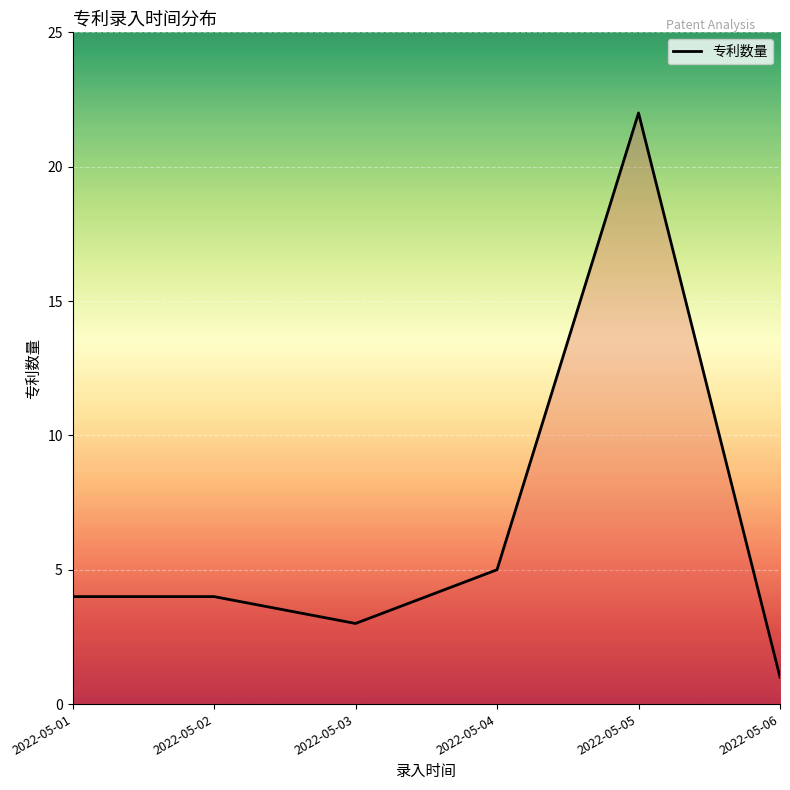

Reading right to left, what are all the values shown in this chart?

2022-05-06=1	2022-05-05=22	2022-05-04=5	2022-05-03=3	2022-05-02=4	2022-05-01=4